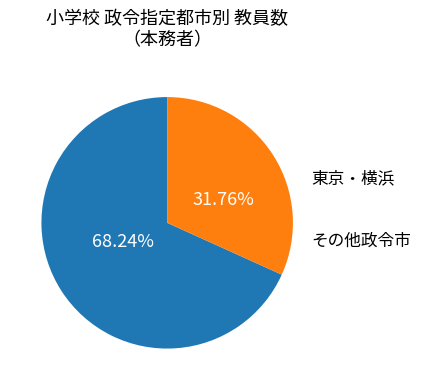

Is there a majority slice in this chart?

Yes